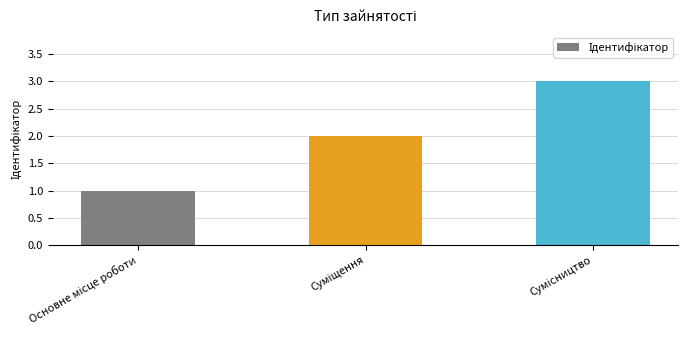

What is the maximum value shown in the chart?

3